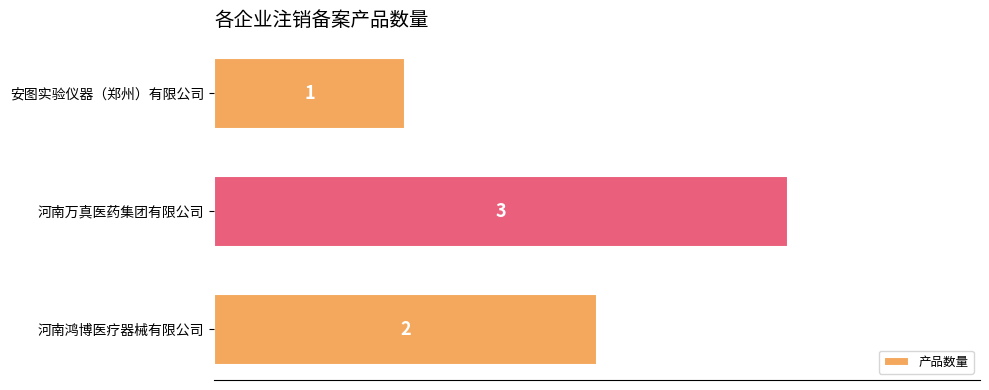

What is the sum of all values?

6